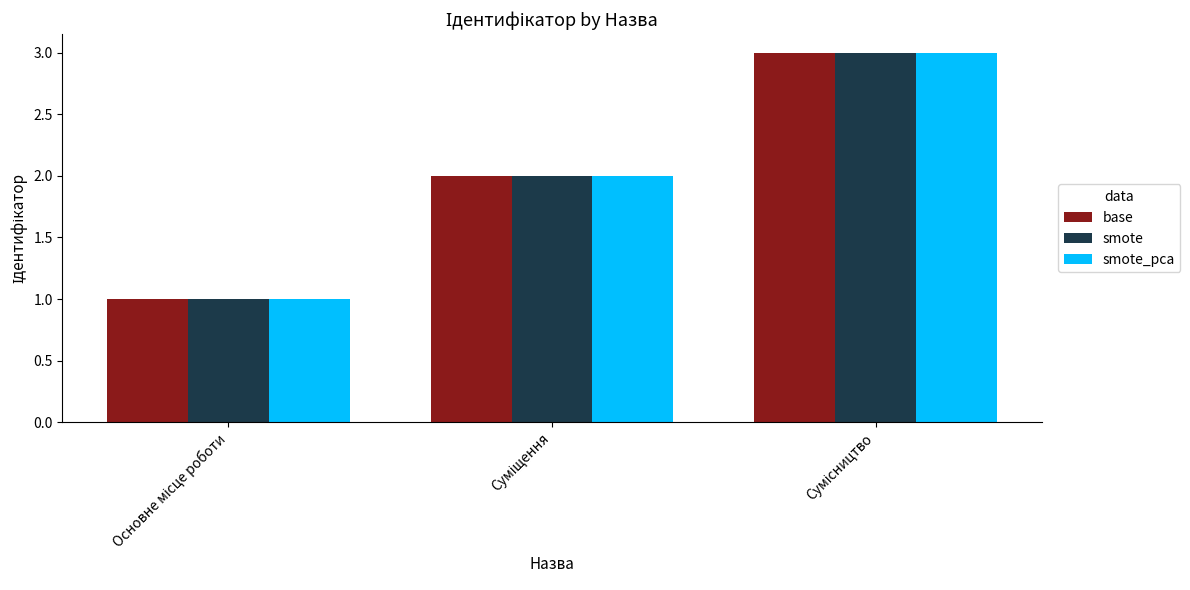

Reading left to right, list all the values displayed in this chart.

base: 1	2	3
smote: 1	2	3
smote_pca: 1	2	3